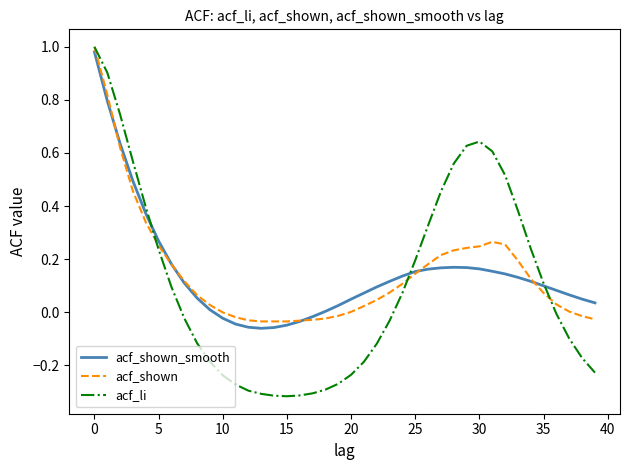

Which series has the largest range (max minus min)?

acf_li